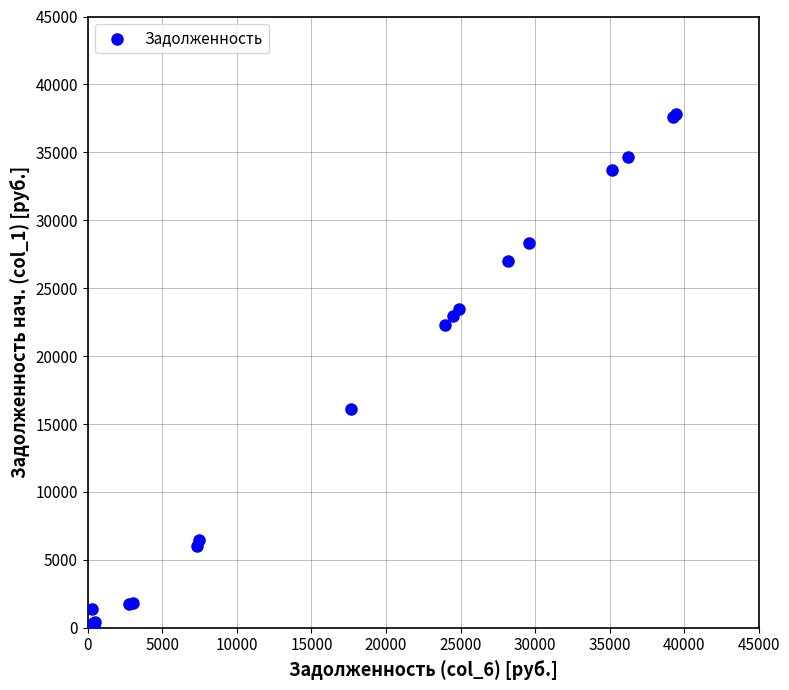

What Y value in the scatter plot is closest to 18897?

16126.9